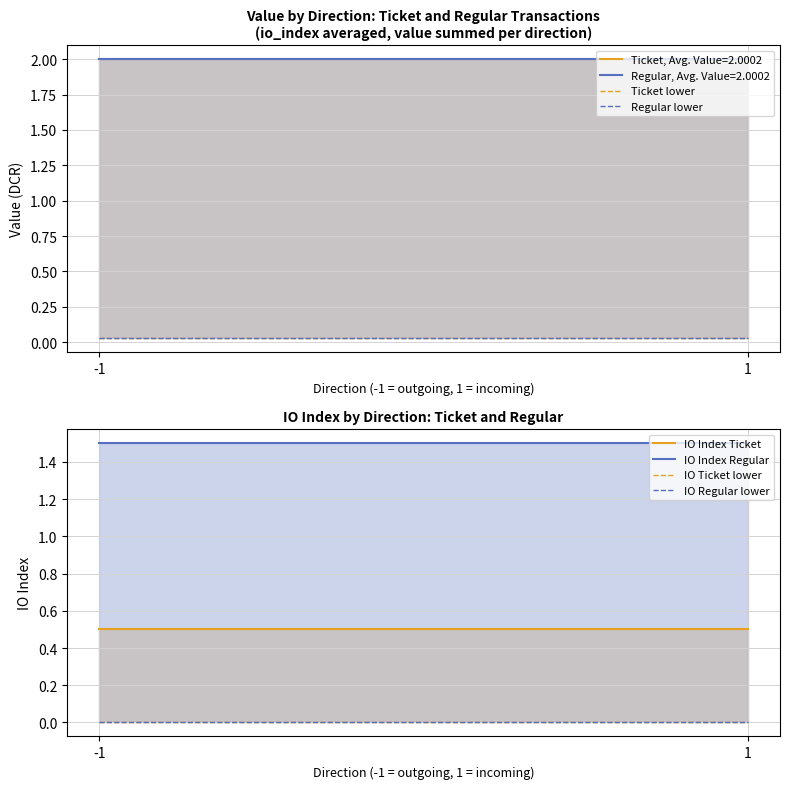

Which category has the lowest value in the Ticket lower series?

-1